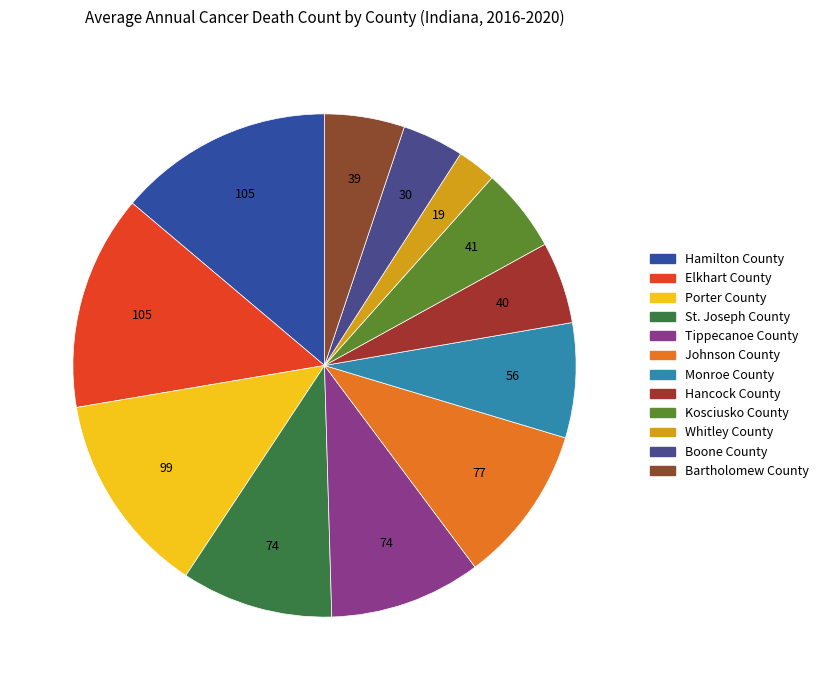

Between Bartholomew County and Elkhart County, which is larger?

Elkhart County